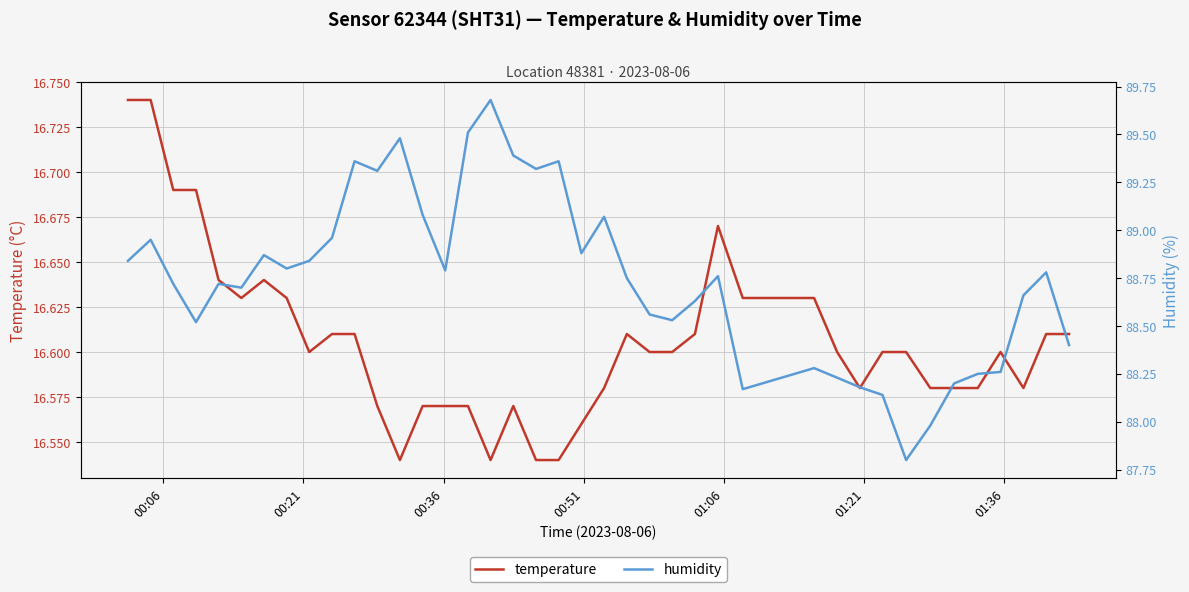

Where does the humidity series first go above 88?

00:06